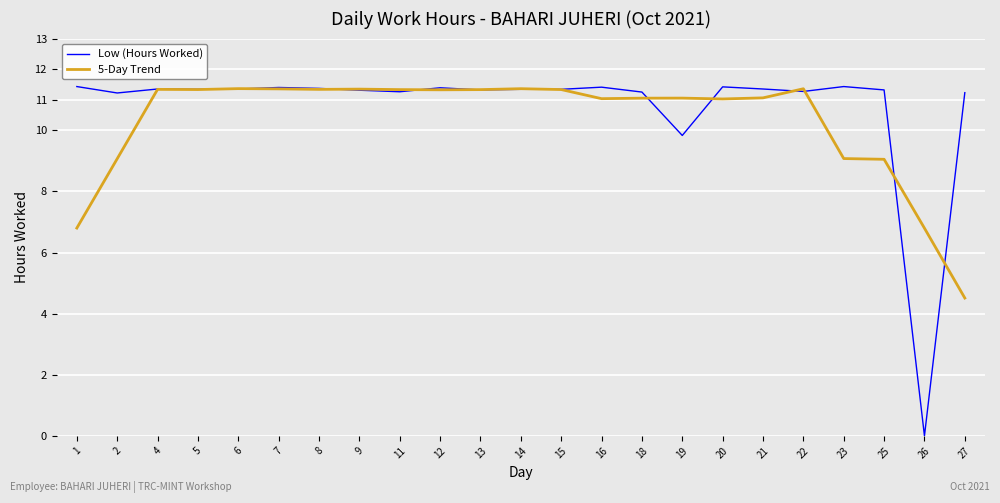

The value of Low (Hours Worked) at 7 is 6.1. True or false?

False